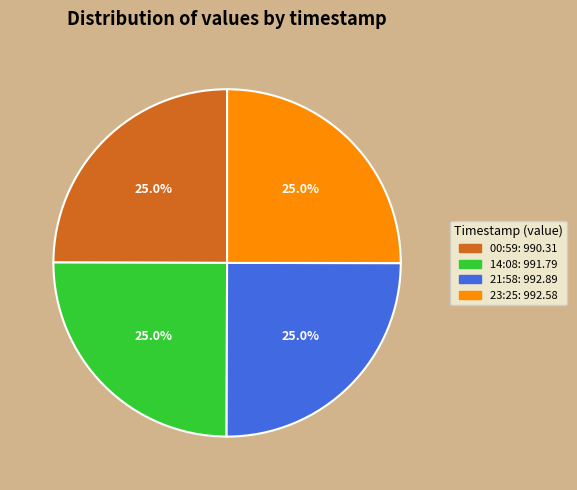

Does any single category account for the majority?

No